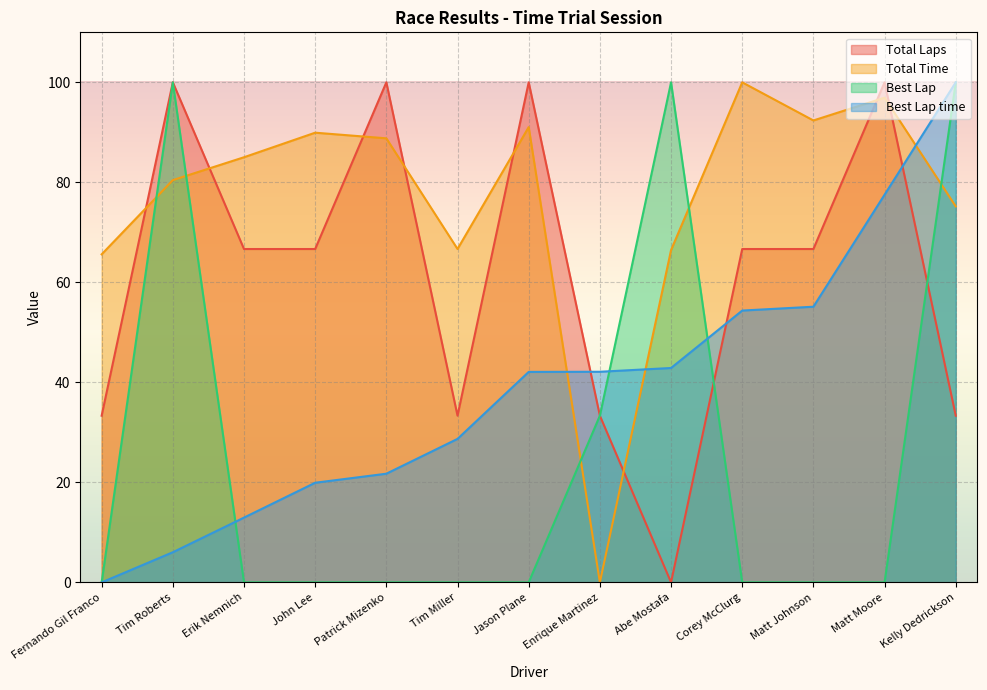

How many categories are shown in the chart?

13